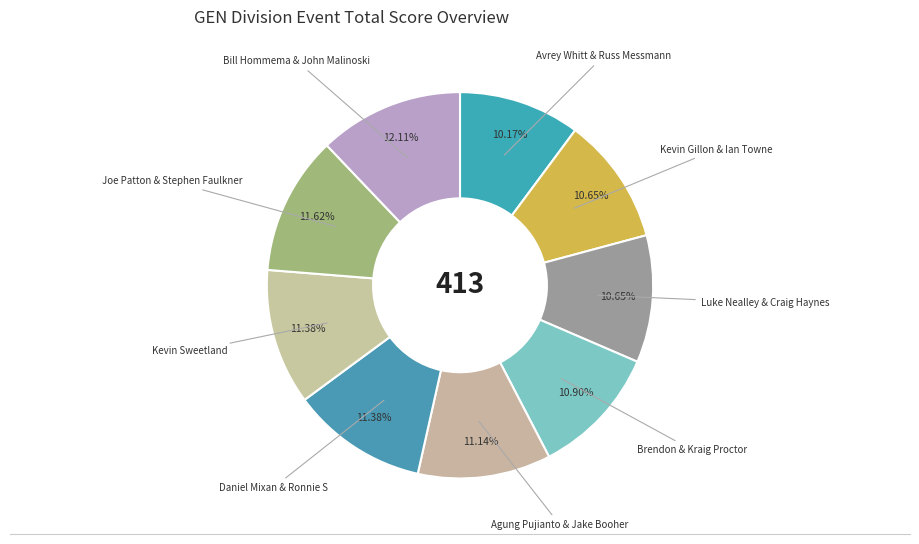

What is the ratio of the value at Bill Hommema & John Malinoski to the value at Brendon & Kraig Proctor?

1.1